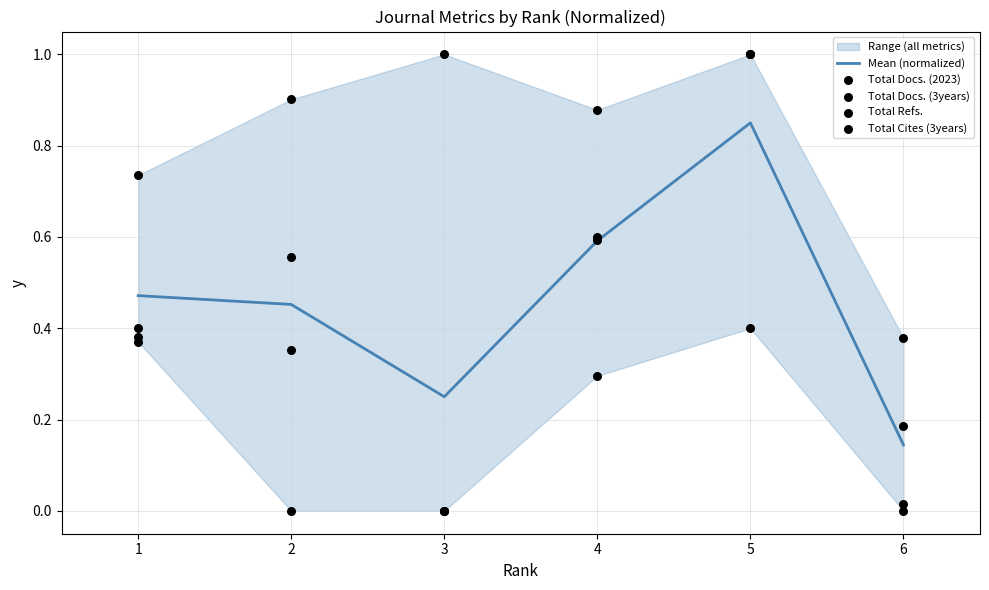

At which label is Mean (normalized) closest to 0?

6